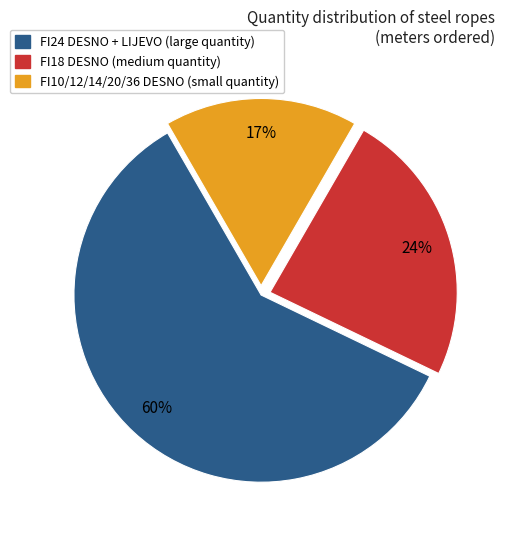

To the nearest percent, what is the average slice percentage?

33%